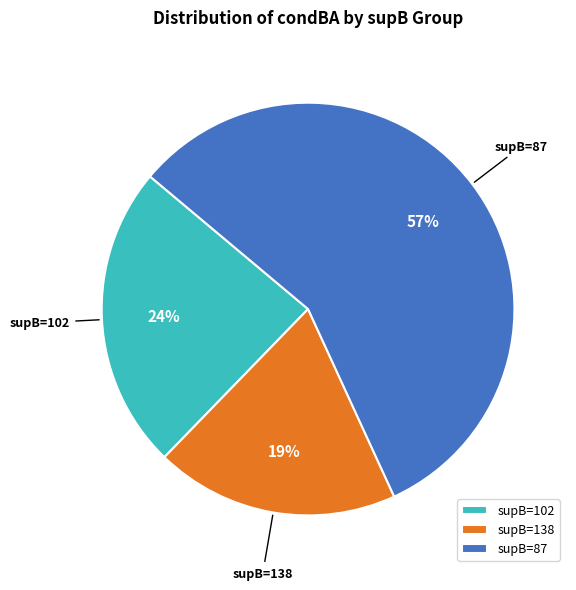

What is the largest slice in the pie chart?

supB=87